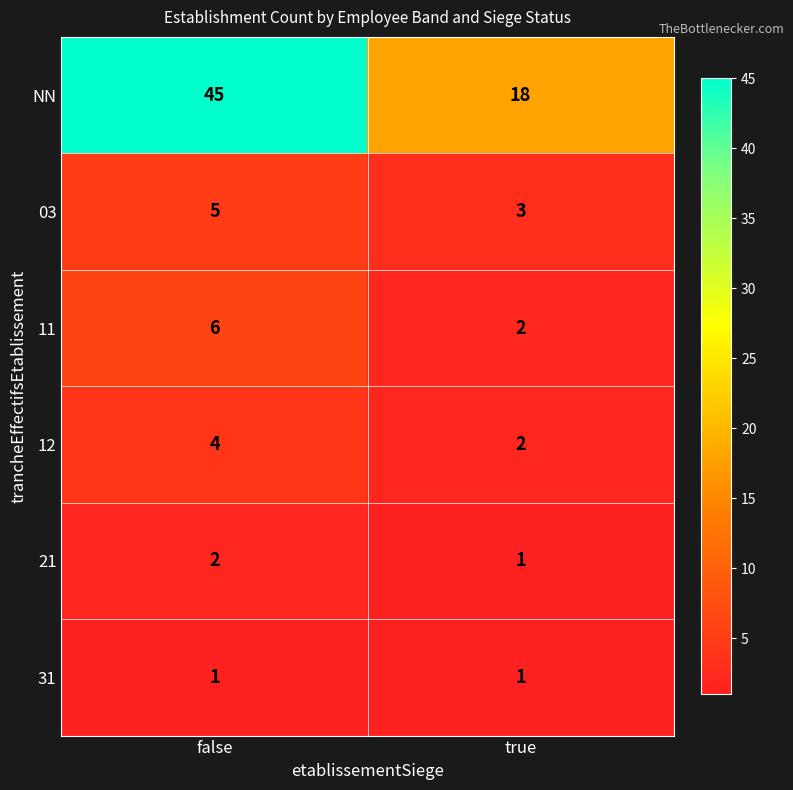

True or false: 12 has a value of 4 at false.

True